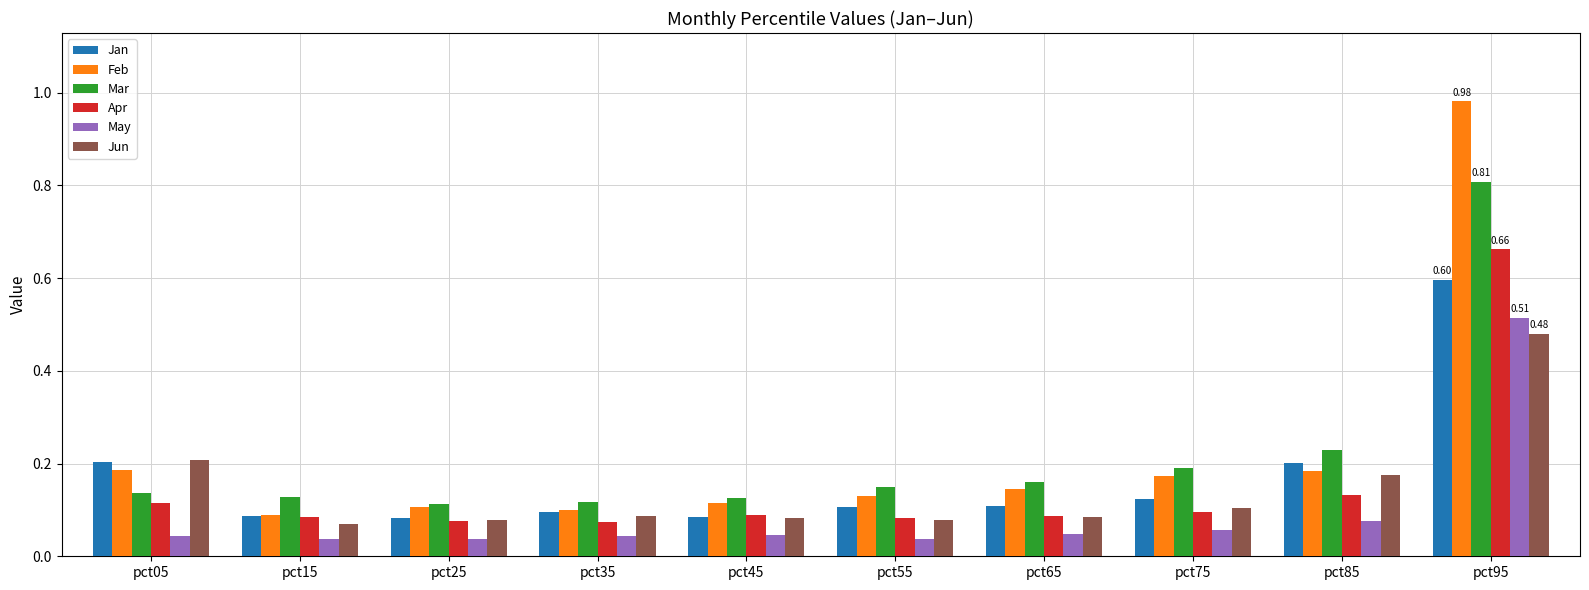

What is the sum of the Feb values at pct15 and pct05?

0.3